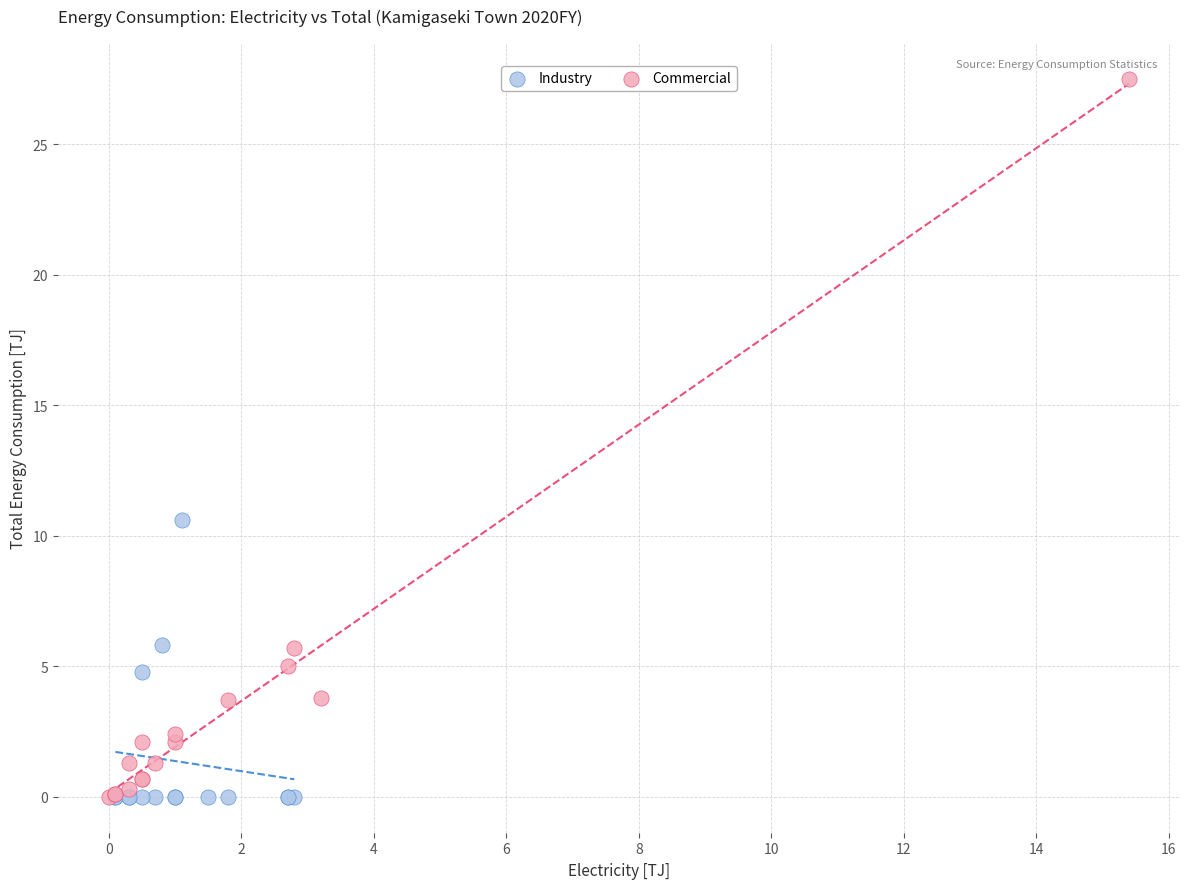

Which series has the widest spread of Y values?

Commercial